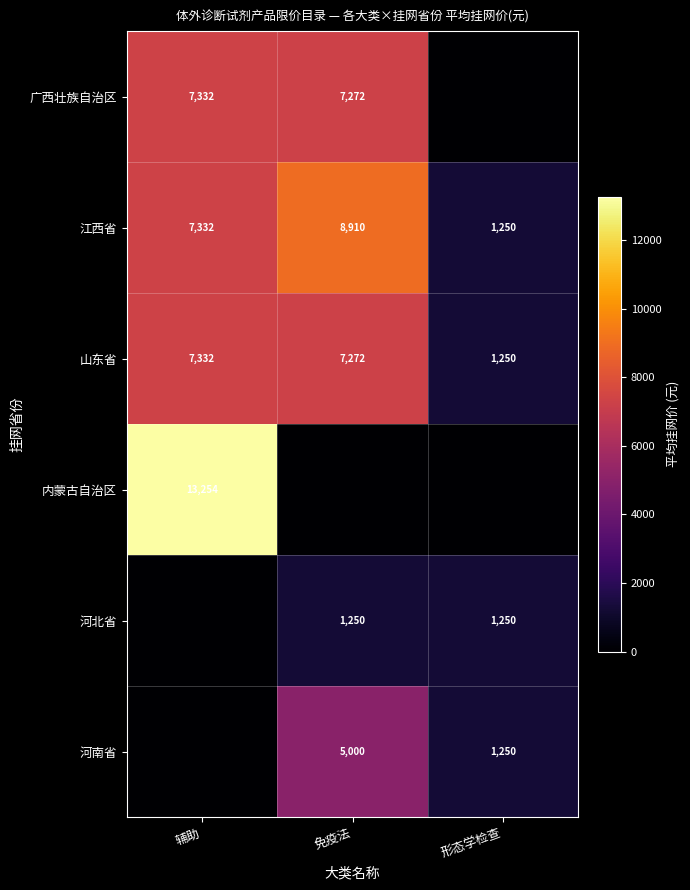

Is the value of 广西壮族自治区 at 免疫法 greater than the value of 河北省 at 形态学检查?

Yes